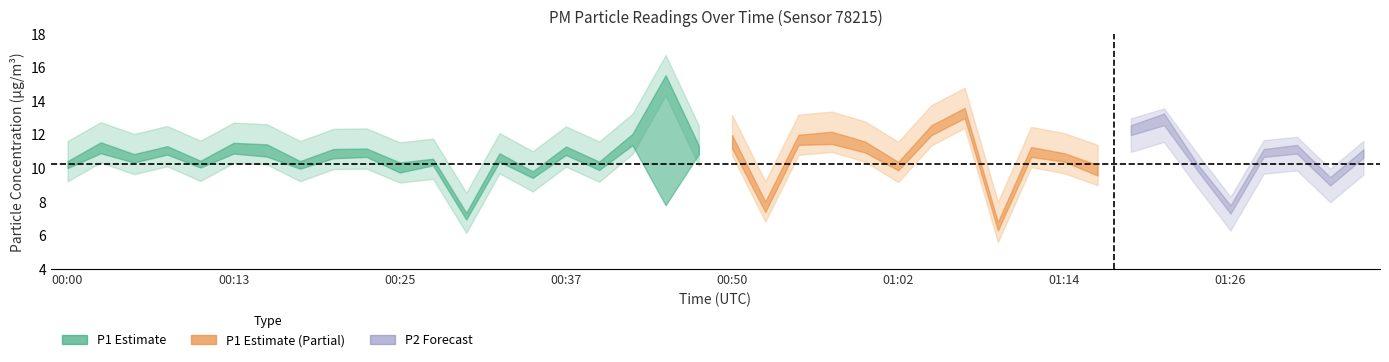

At how many categories does at least one series exceed 12?

7